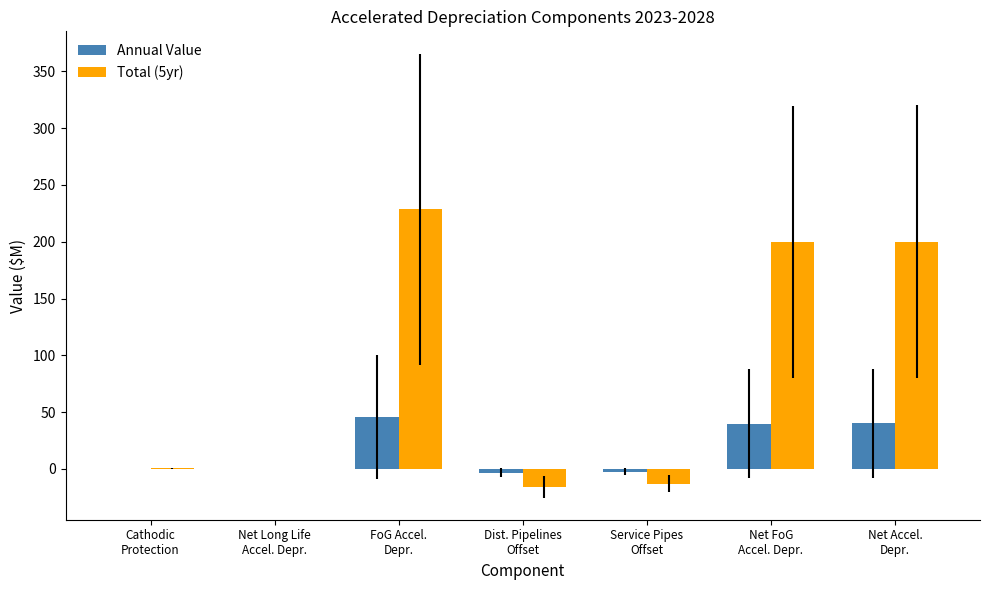

Is the value of Total (5yr) at Cathodic
Protection greater than the value of Annual Value at Dist. Pipelines
Offset?

Yes